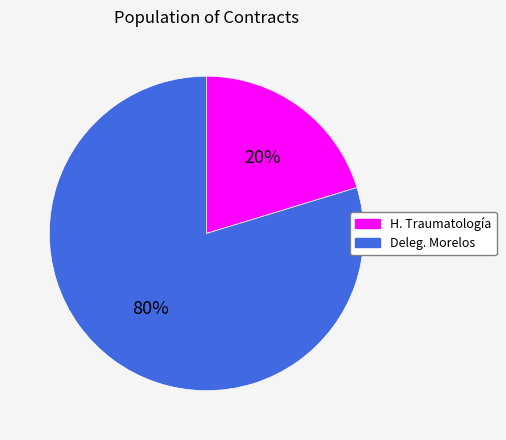

Is it true that Deleg. Morelos is 80% of the pie?

True